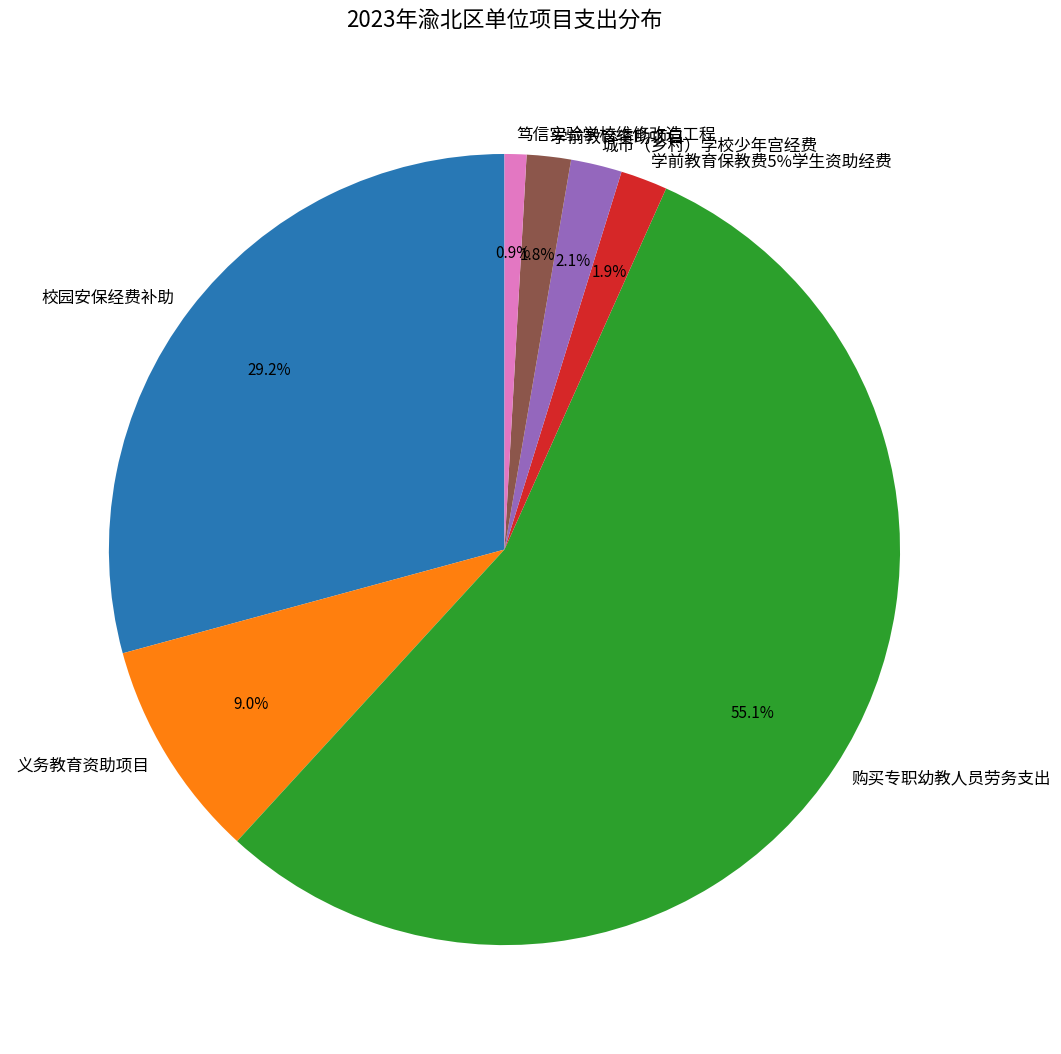

To the nearest percent, what is the combined percentage of 学前教育保教费5%学生资助经费 and 笃信实验学校维修改造工程?

3%